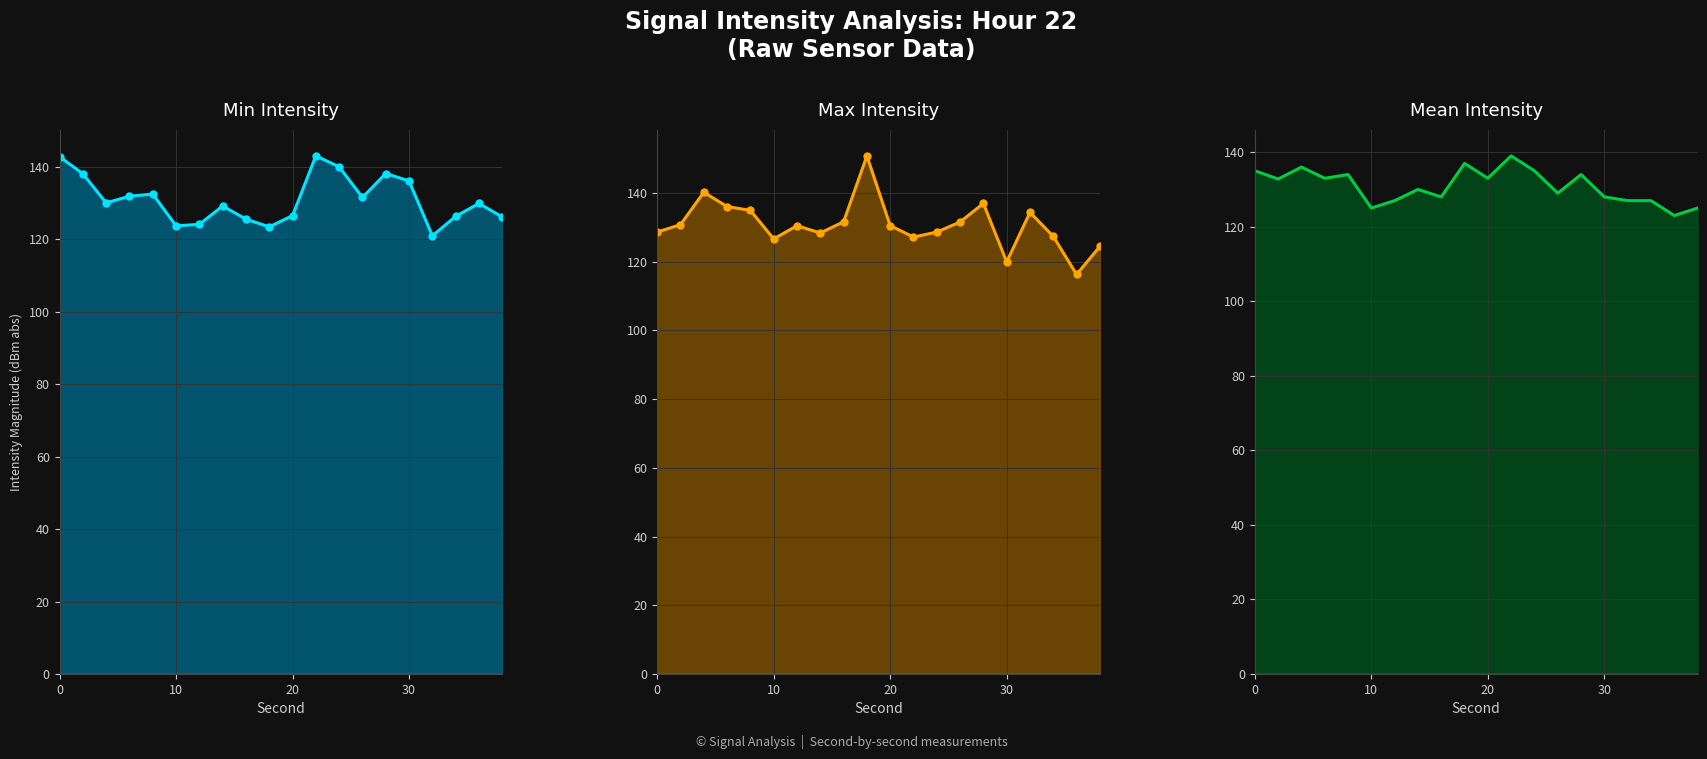

How many interior local peaks does the Min Intensity (dBm) series have?

5